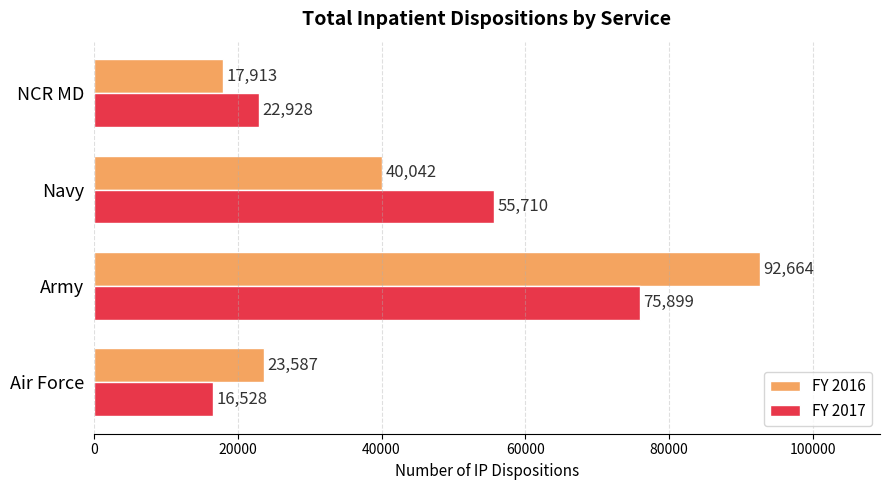

What are all the series names shown in the legend?

FY 2016, FY 2017